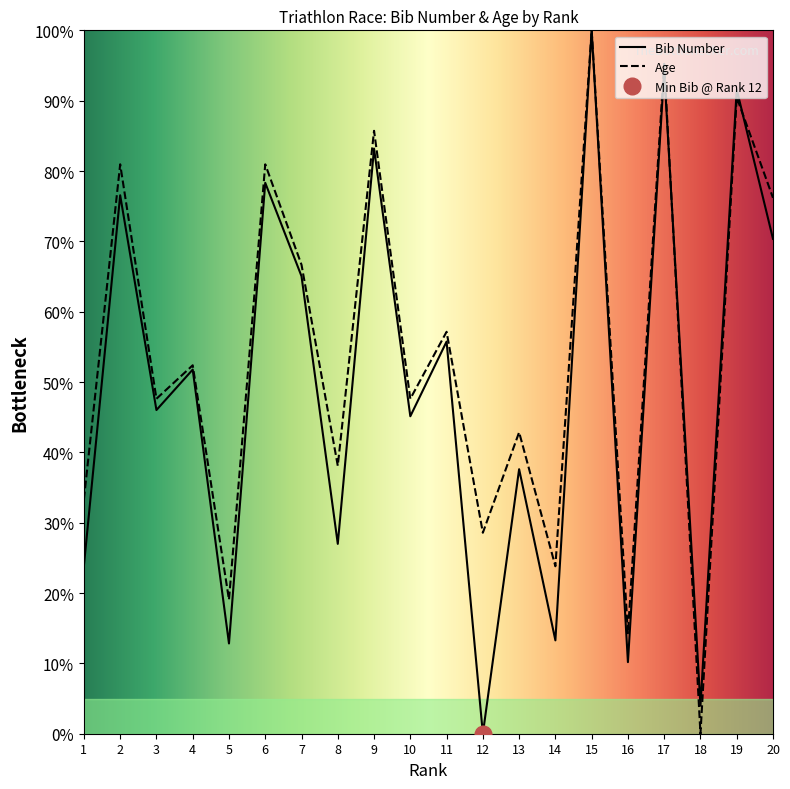

How many values in Age are above zero?

19